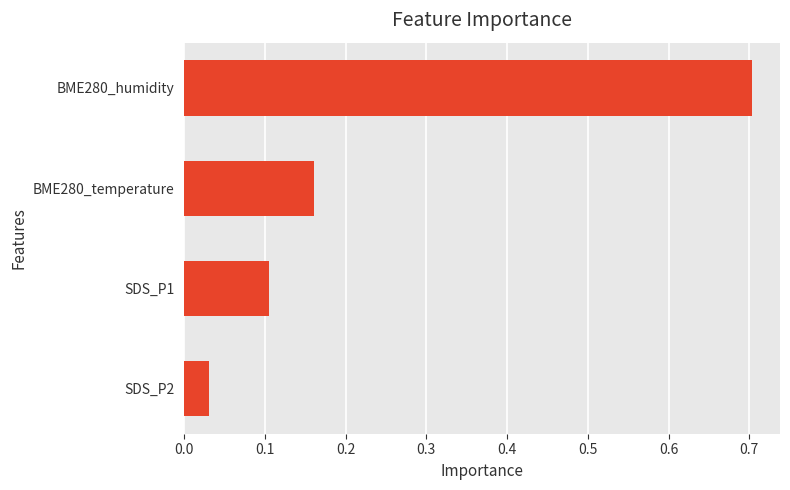

List the labels in order of value, largest first.

BME280_humidity, BME280_temperature, SDS_P1, SDS_P2